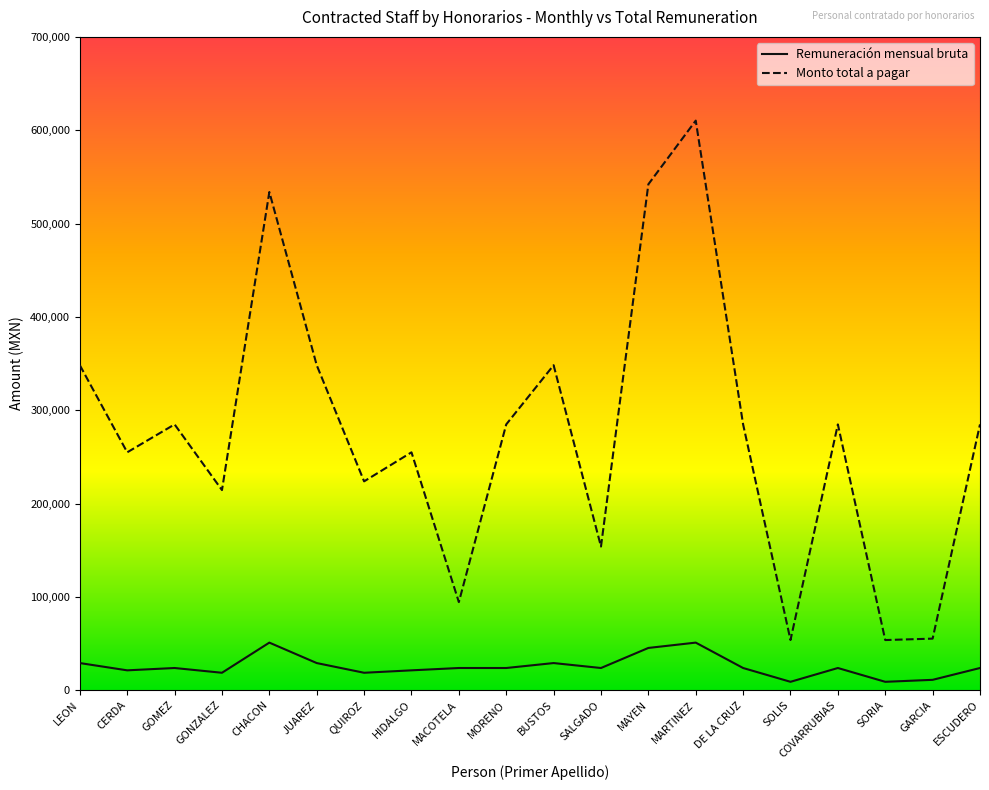

True or false: Monto total a pagar has more than 0 interior local peaks.

True